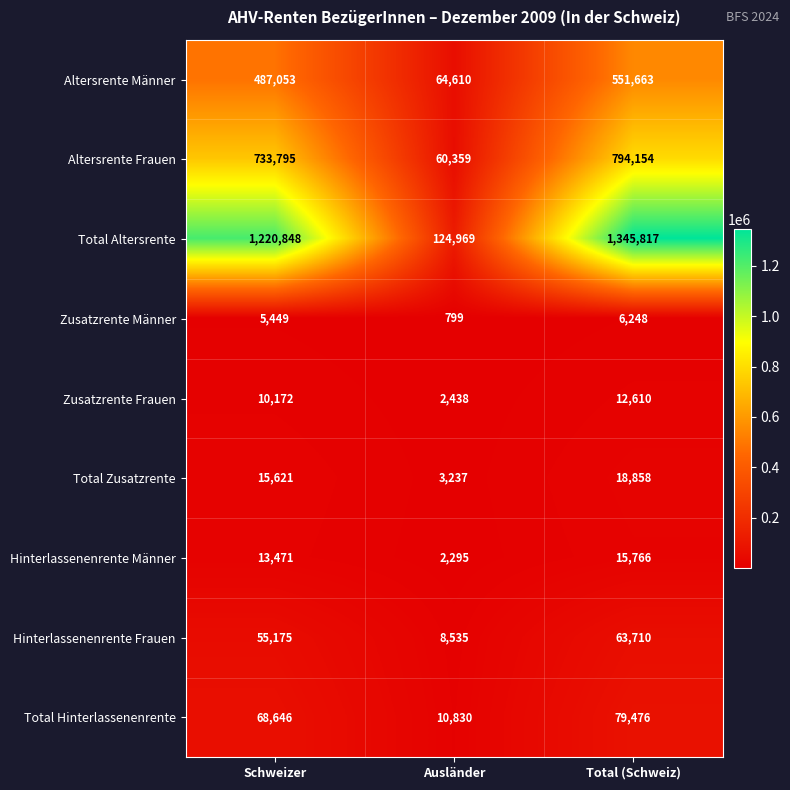

What is the sum of all Zusatzrente Frauen values?

25220